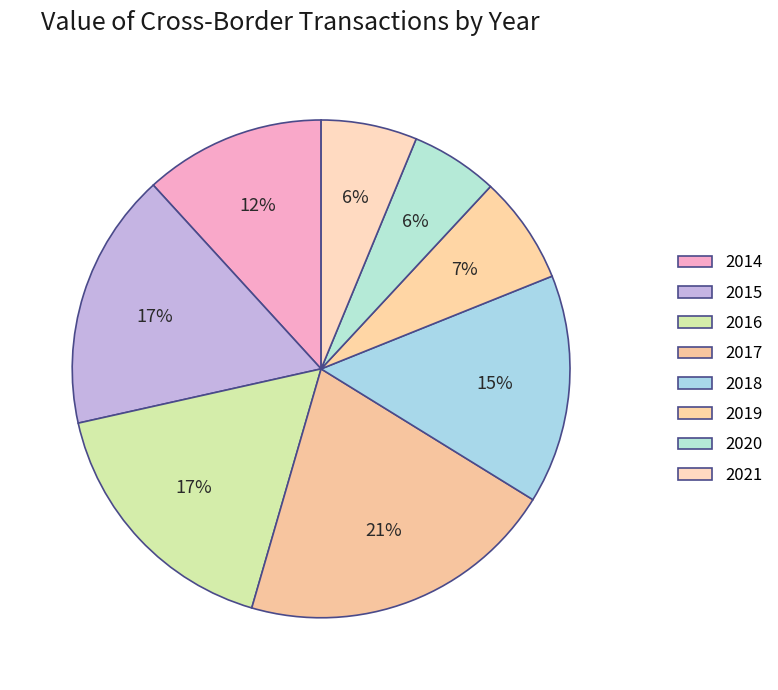

Between 2017 and 2016, which is larger?

2017